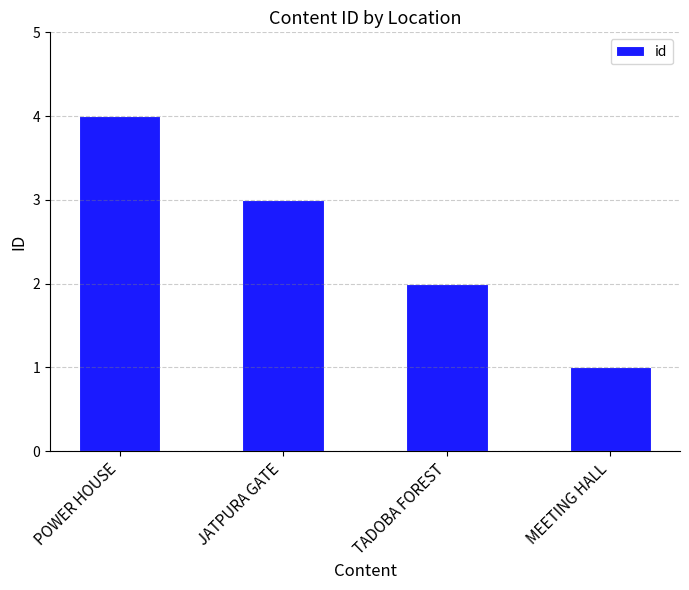

What is the sum of all values?

10